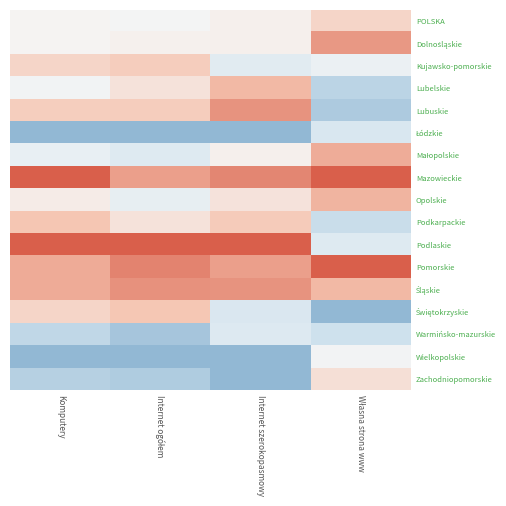

Which has a higher value, Komputery or Własna strona www?

Własna strona www